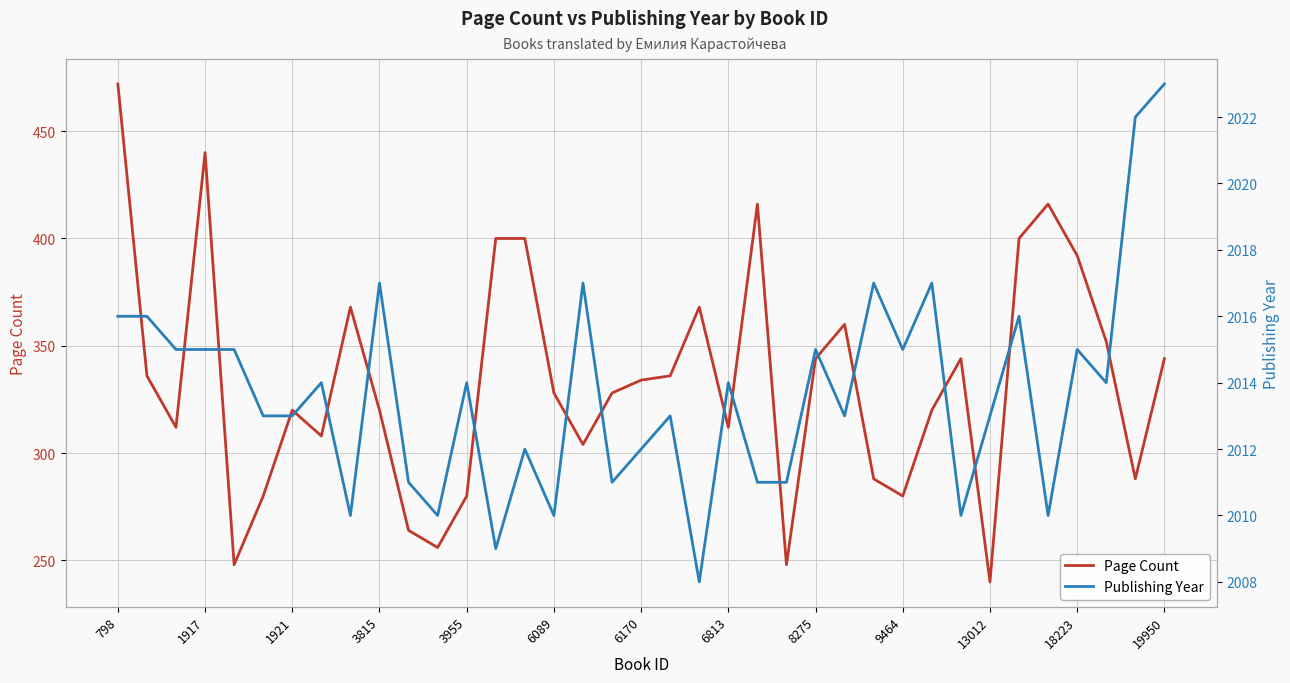

Which category has the highest value in the Page Count series?

798